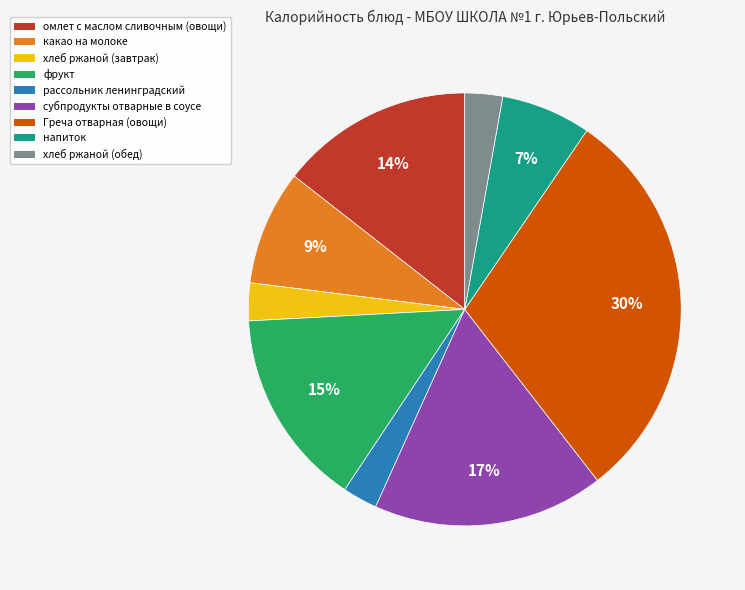

Is the sum of хлеб ржаной (завтрак) and фрукт greater than half?

No